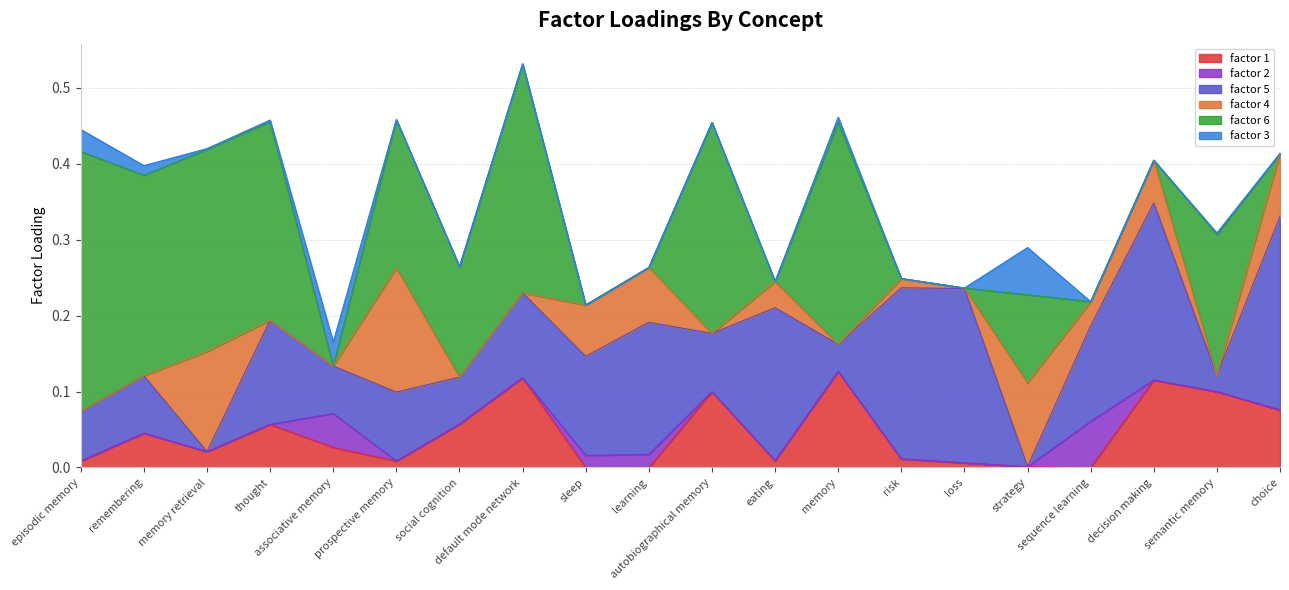

What is the total value across all series at semantic memory?

0.3